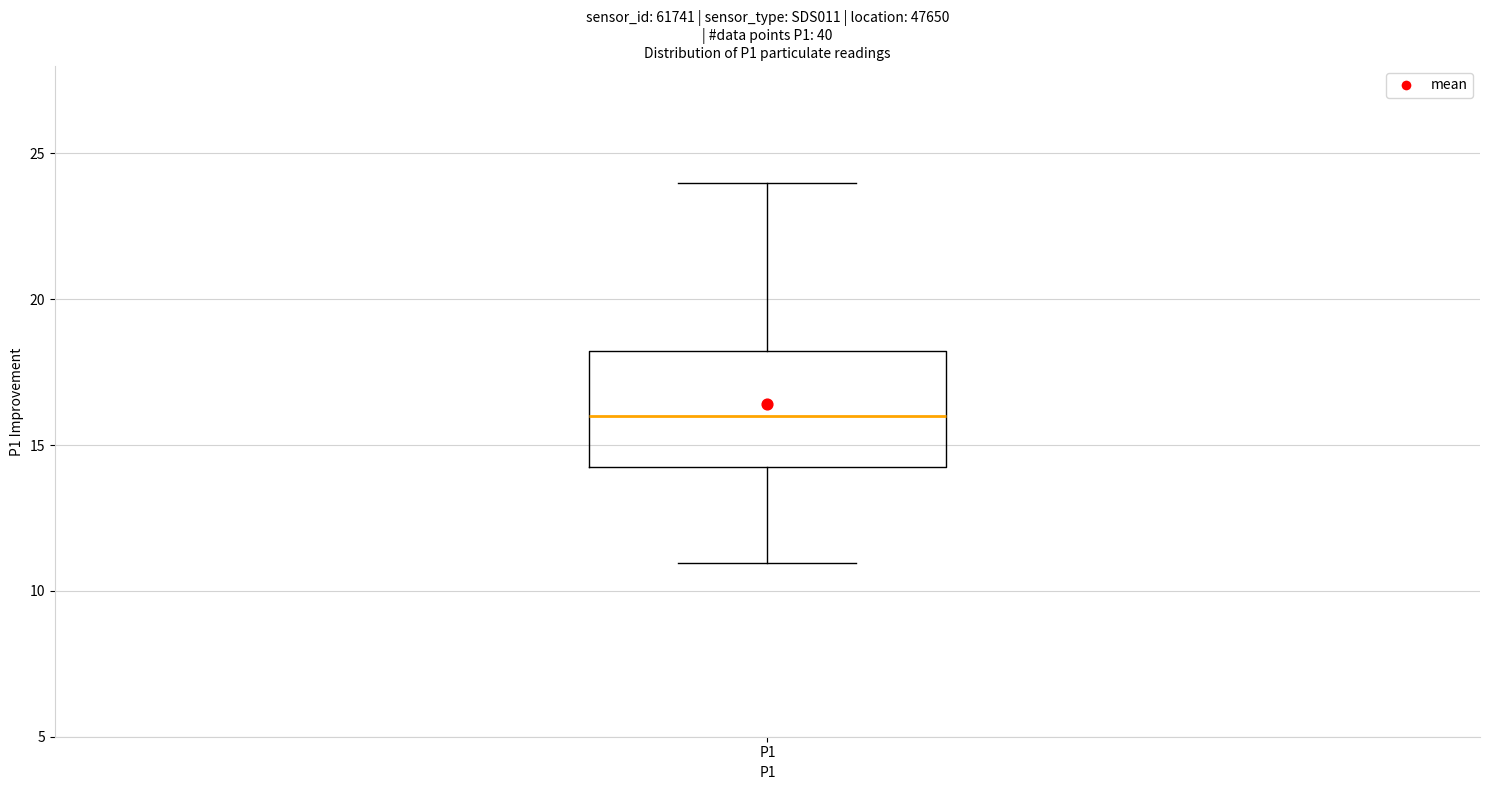

Where does the median line of the box for P1 sit on the y-axis? The values are not printed on the chart, so give them approximately, as read against the axis.

16.0